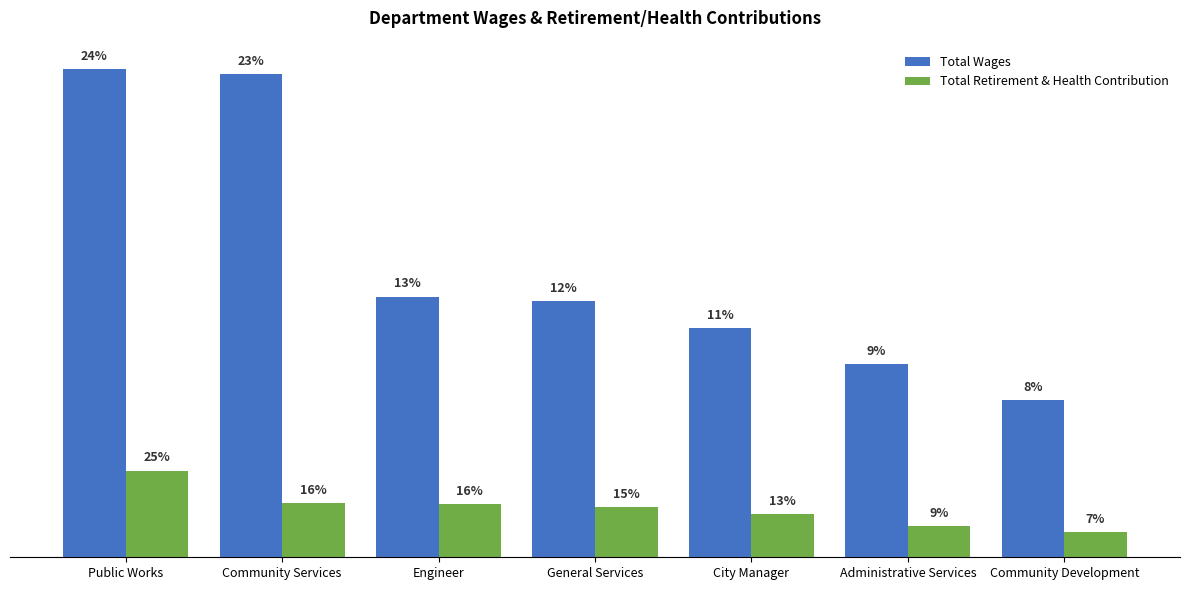

What are all the series names shown in the legend?

Total Wages, Total Retirement & Health Contribution